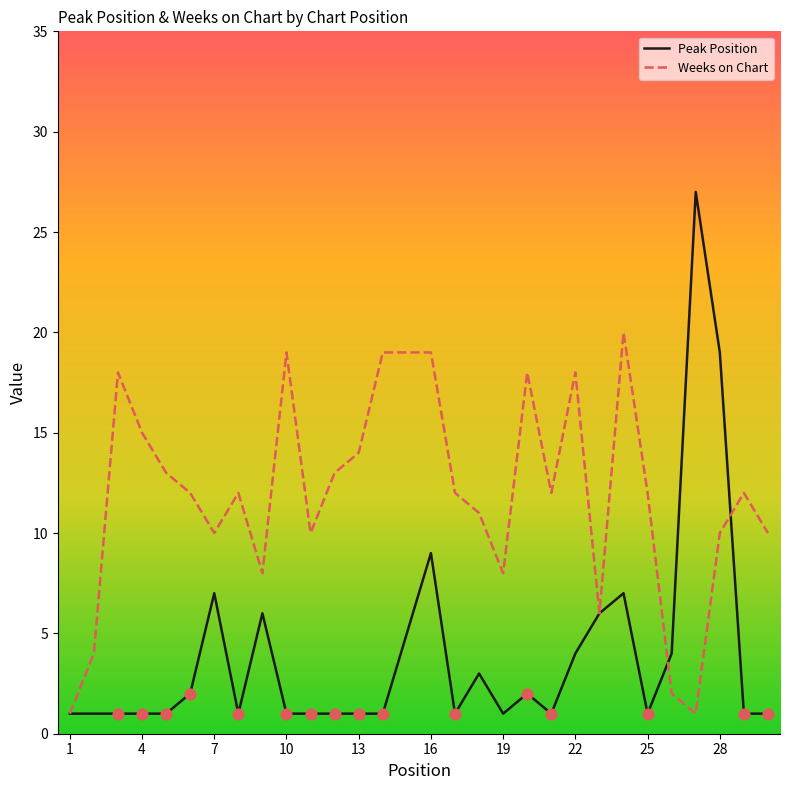

Which series has the largest range (max minus min)?

Peak Position